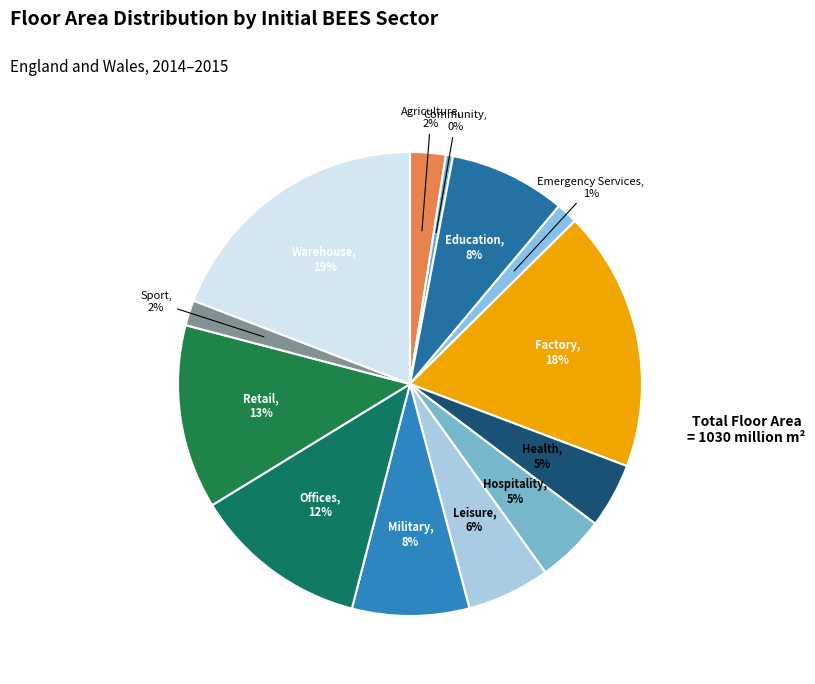

True or false: Factory accounts for 24% of the total.

False